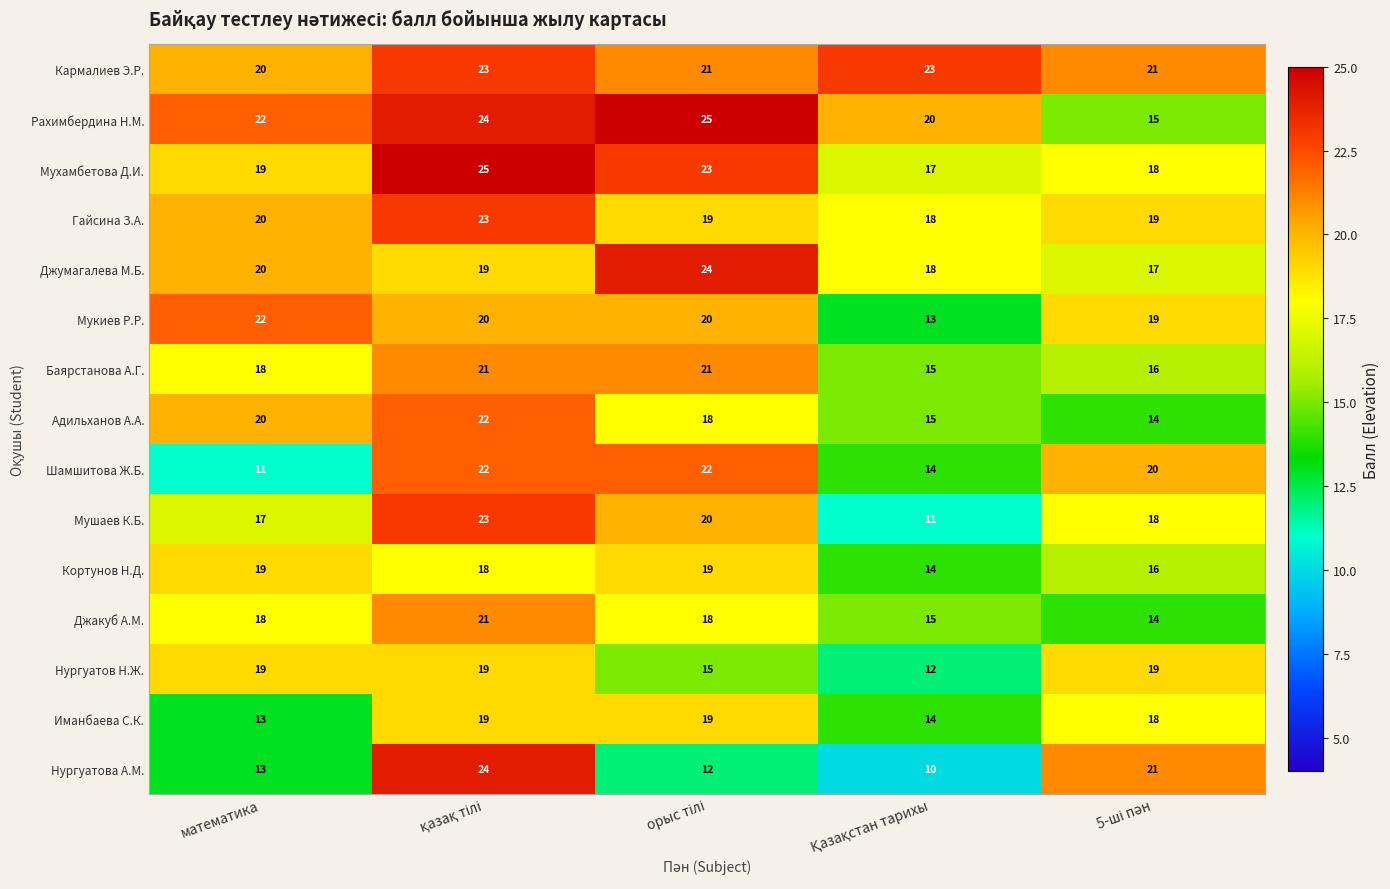

Which series has the largest total across all categories?

Кармалиев Э.Р.